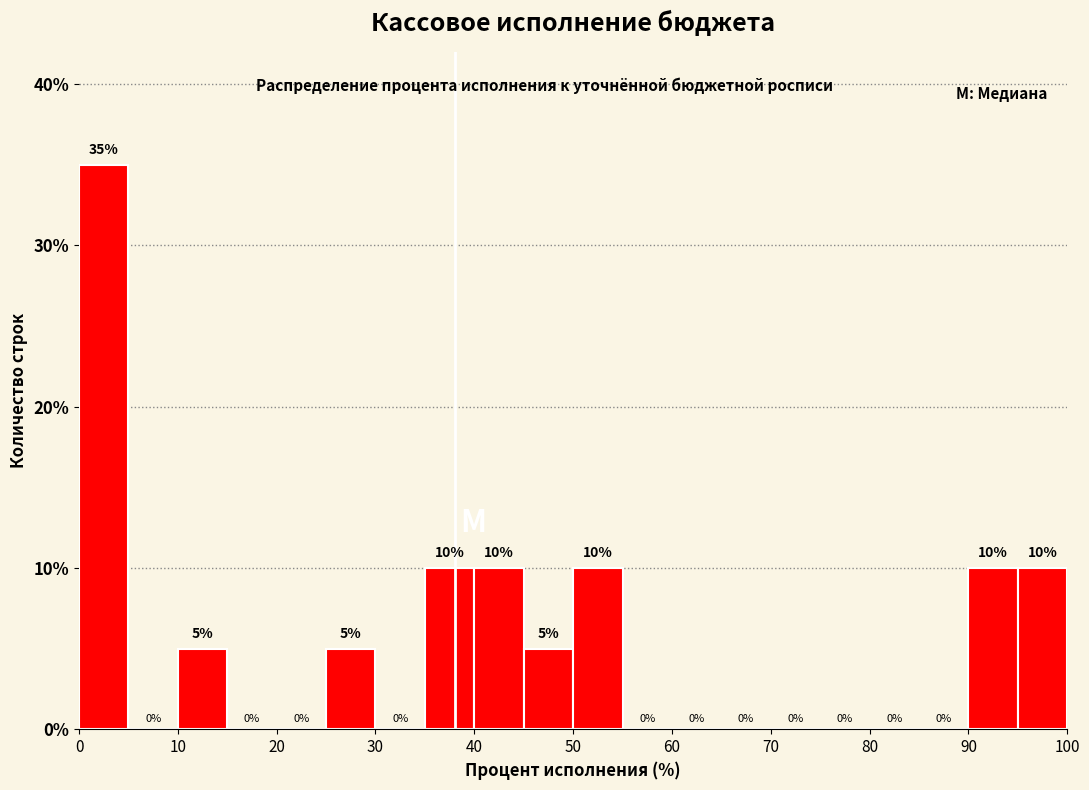

Reading left to right, transcribe this chart: for each bar, give the range it covers on the x-axis and its height.

0 to 5: 35
5 to 10: 0
10 to 15: 5
15 to 20: 0
20 to 25: 0
25 to 30: 5
30 to 35: 0
35 to 40: 10
40 to 45: 10
45 to 50: 5
50 to 55: 10
55 to 60: 0
60 to 65: 0
65 to 70: 0
70 to 75: 0
75 to 80: 0
80 to 85: 0
85 to 90: 0
90 to 95: 10
95 to 100: 10